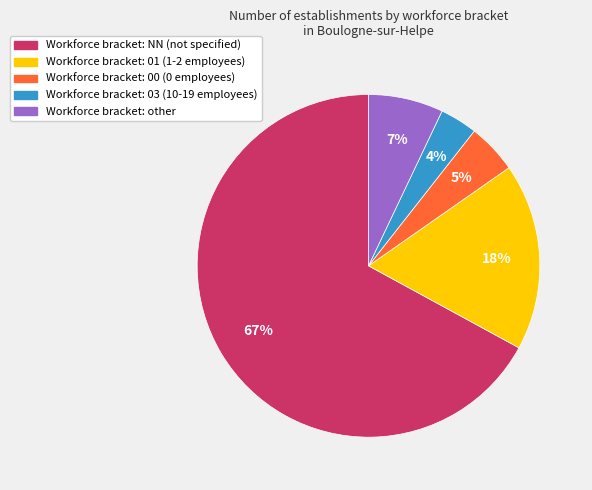

Is there a majority slice in this chart?

Yes